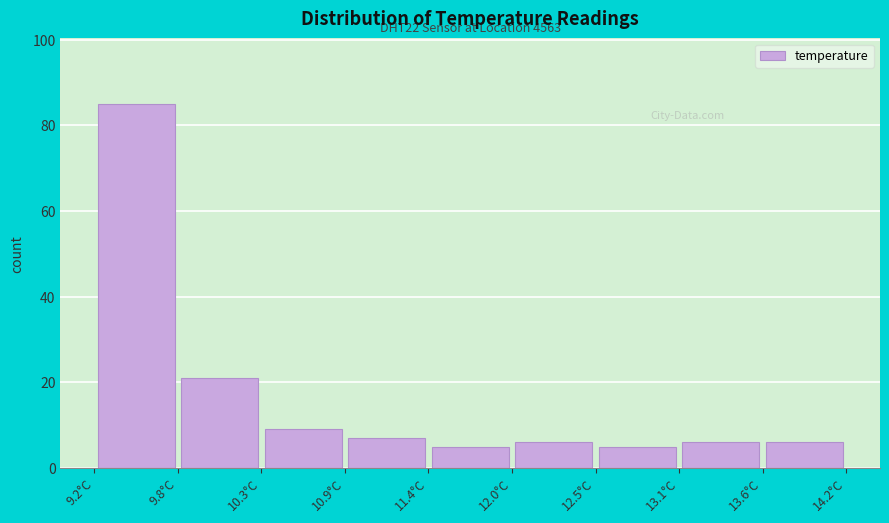

Which range on the x-axis has the tallest bar?

9.2 to 9.8